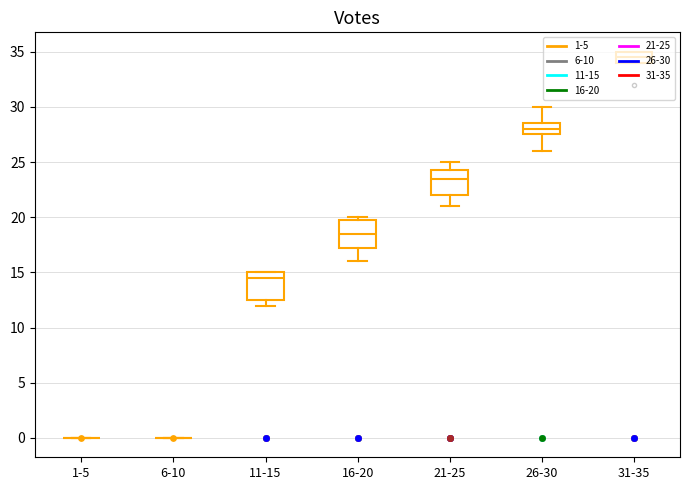

Which has a higher value, 21 or 27?

27